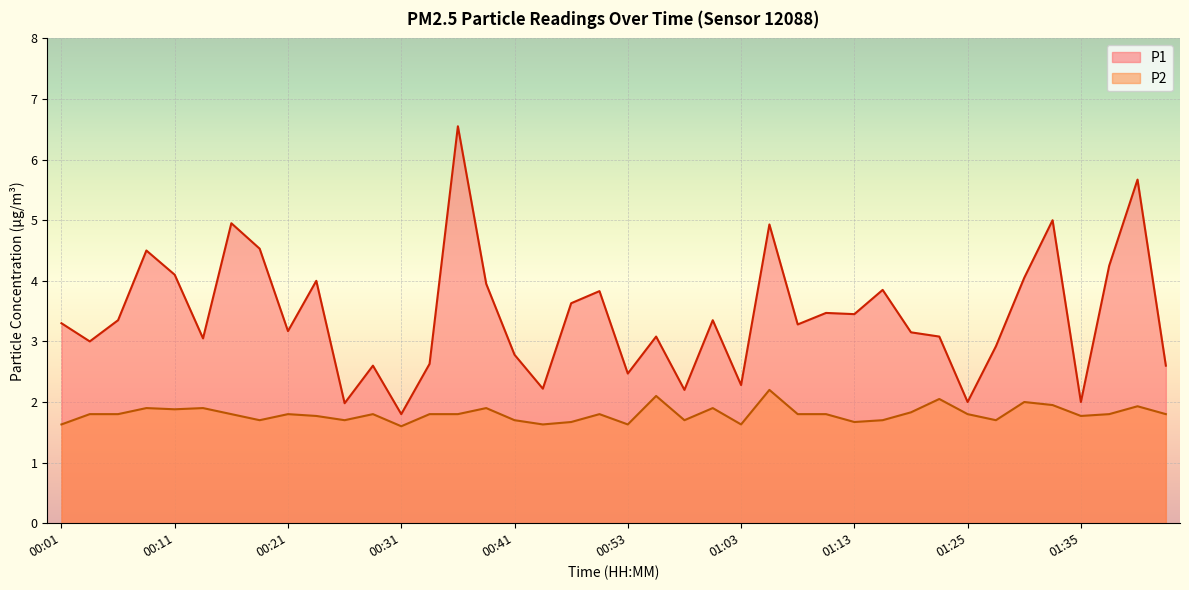

Which has a higher value, 01:15 or 00:53?

01:15